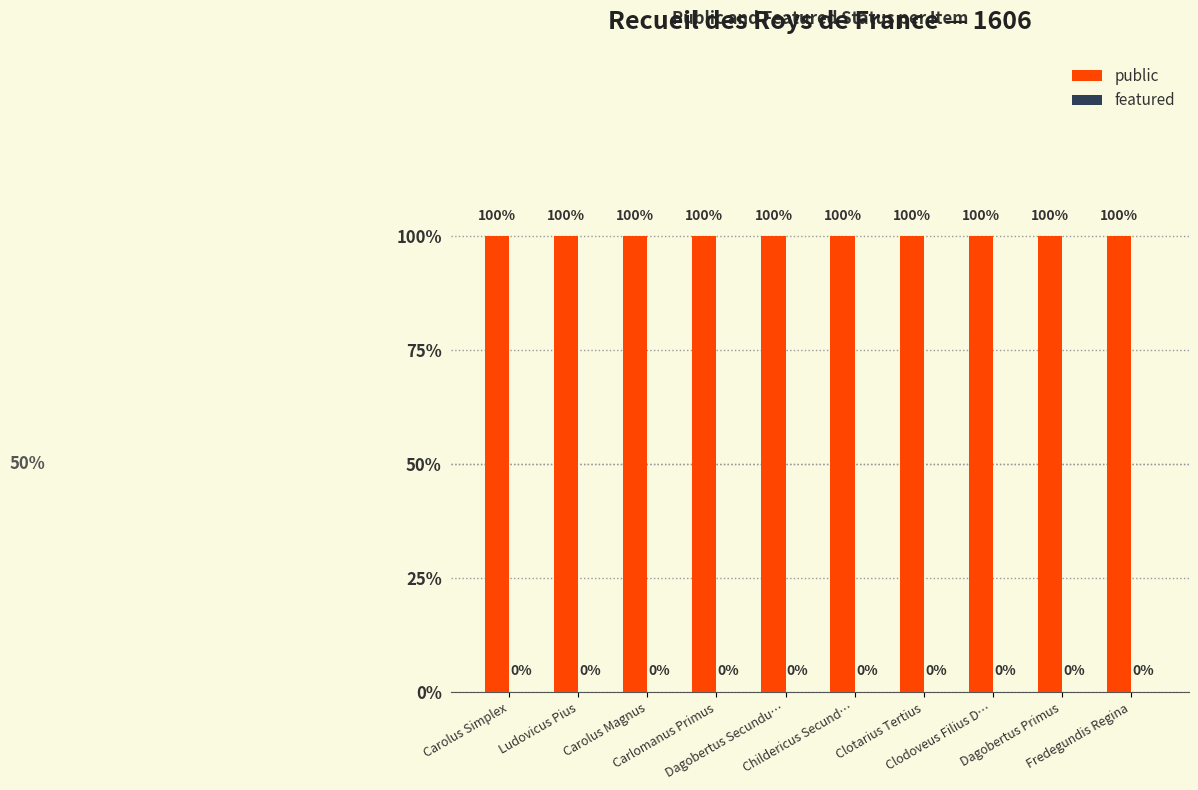

Which has a higher value, Clotarius Tertius or Carolus Magnus?

Clotarius Tertius